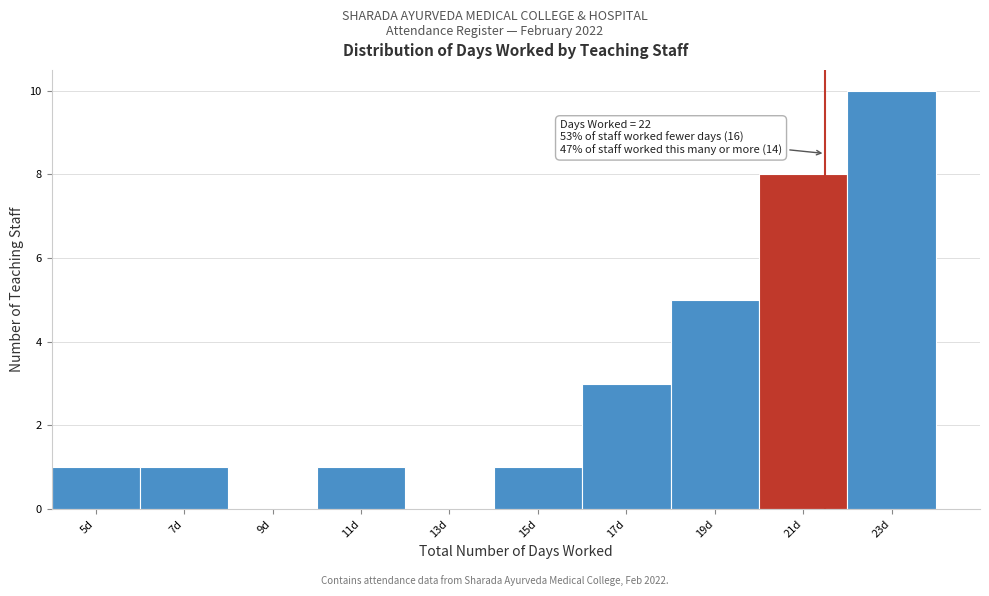

Reading right to left, extract all data points from this chart.

23d=10	21d=8	19d=5	17d=3	15d=1	13d=0	11d=1	9d=0	7d=1	5d=1